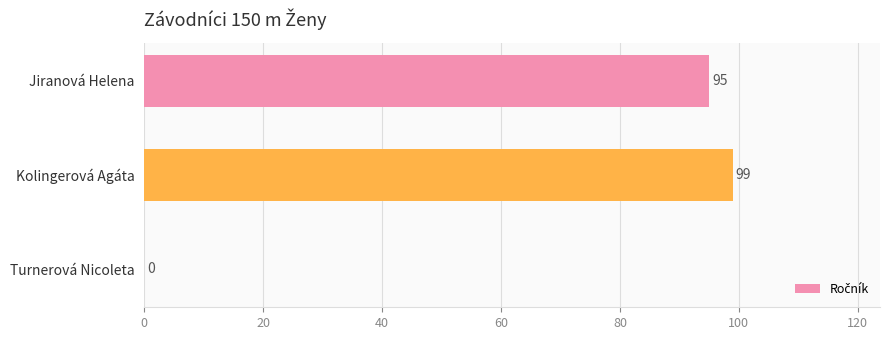

What is the greatest value displayed?

99